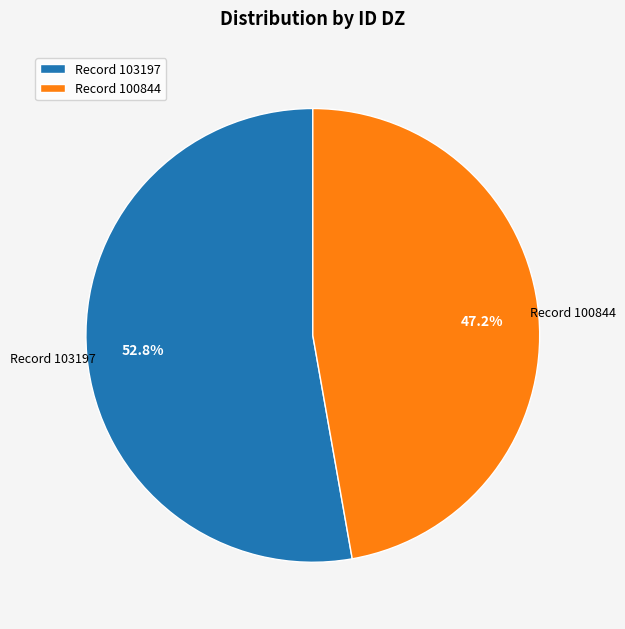

What is the ratio of the value at Record 103197 to the value at Record 100844?

1.1